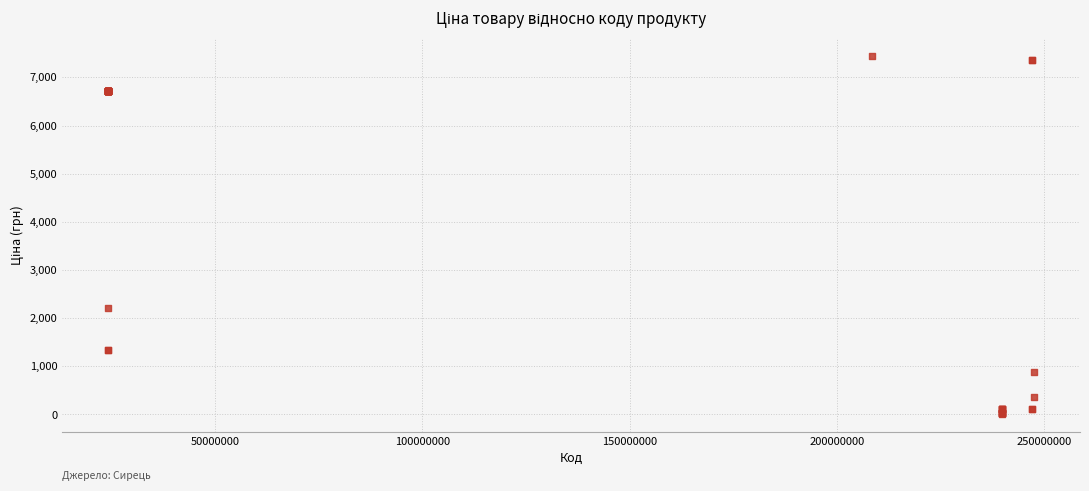

What Y value in the scatter plot is closest to 3734?

2220.4